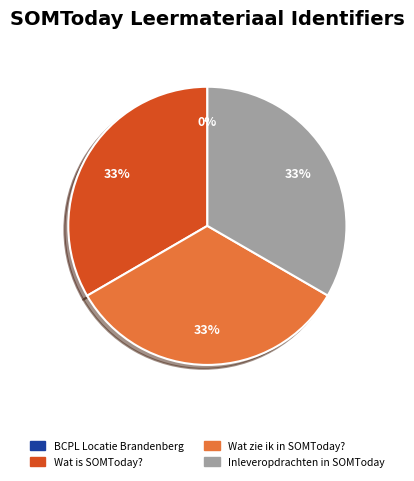

To the nearest percent, what is the average slice percentage?

25%